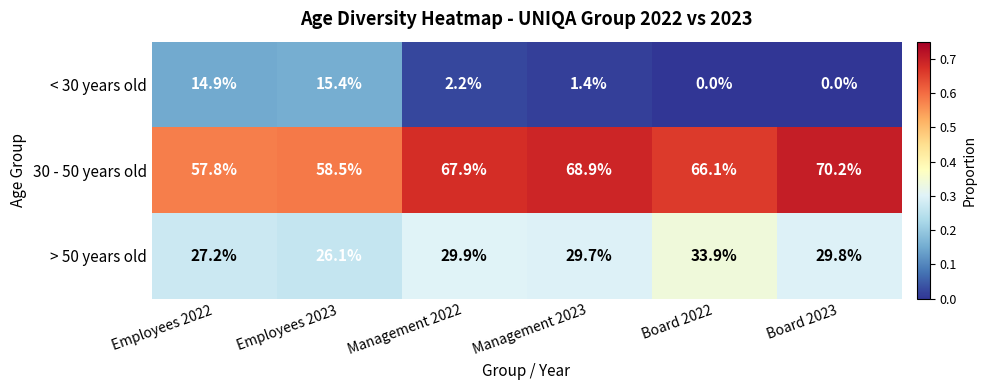

Which series changed the most between Employees 2022 and Management 2022?

< 30 years old